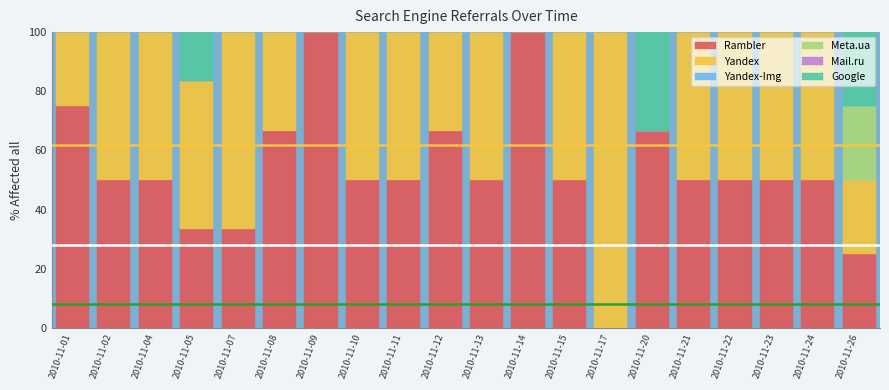

What is the total value across all series at 2010-11-24?

100.0